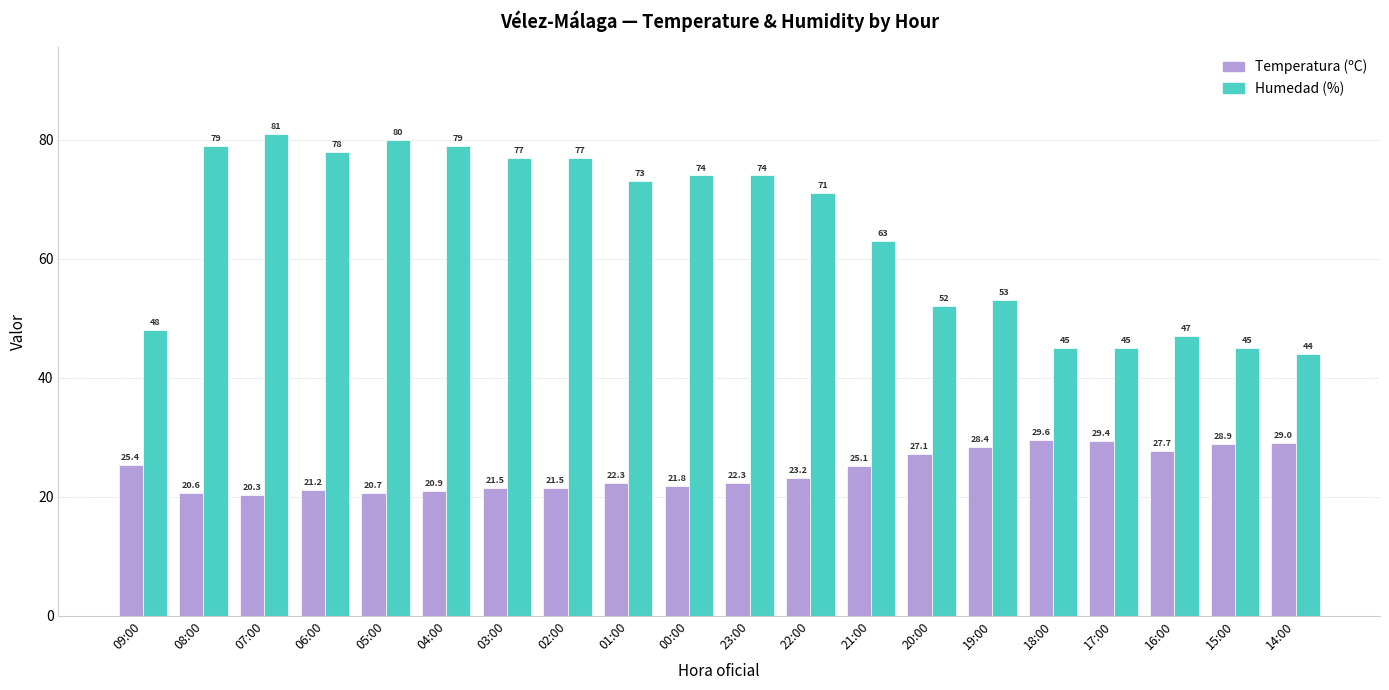

Is the value of Temperatura (ºC) at 17:00 greater than the value of Humedad (%) at 07:00?

No